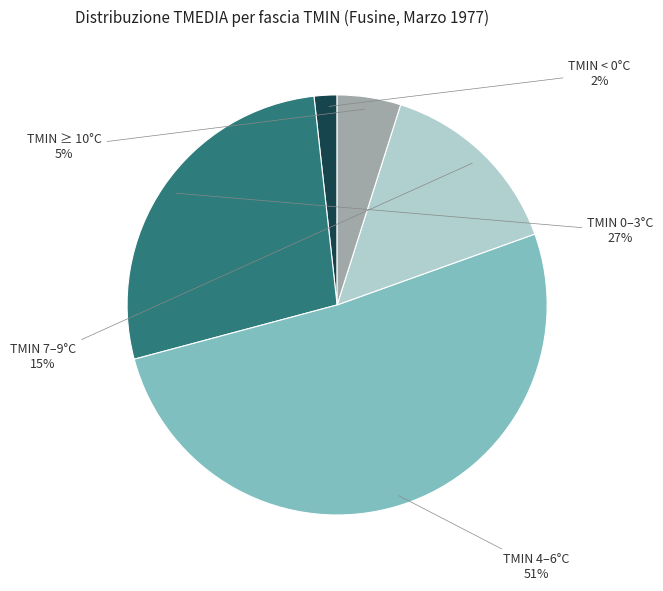

How many slices are in this pie chart?

5